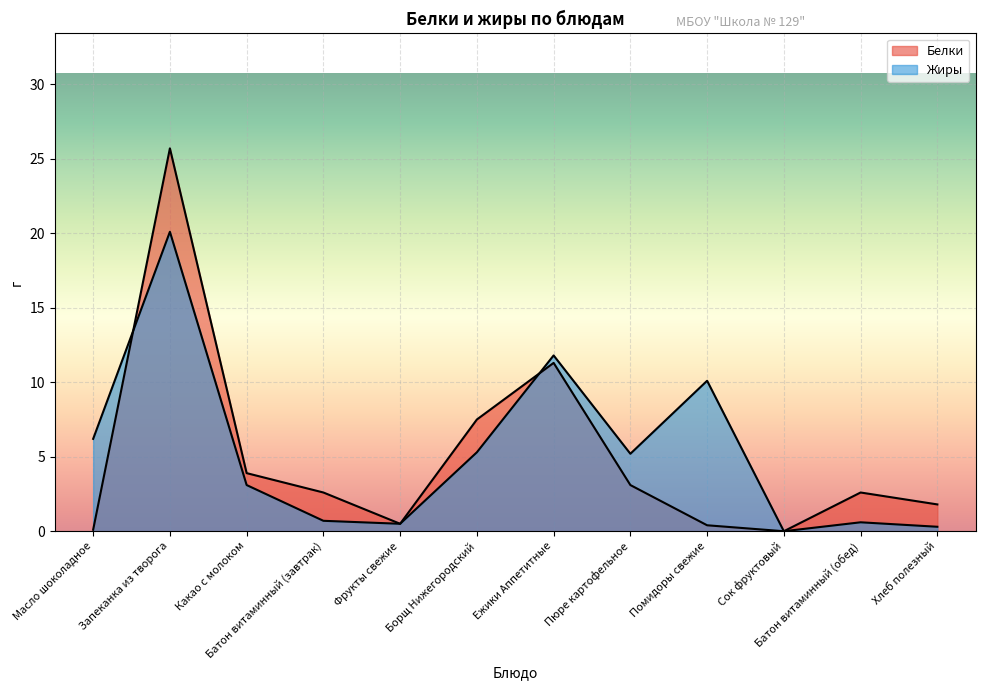

How many lines are shown in the chart?

2